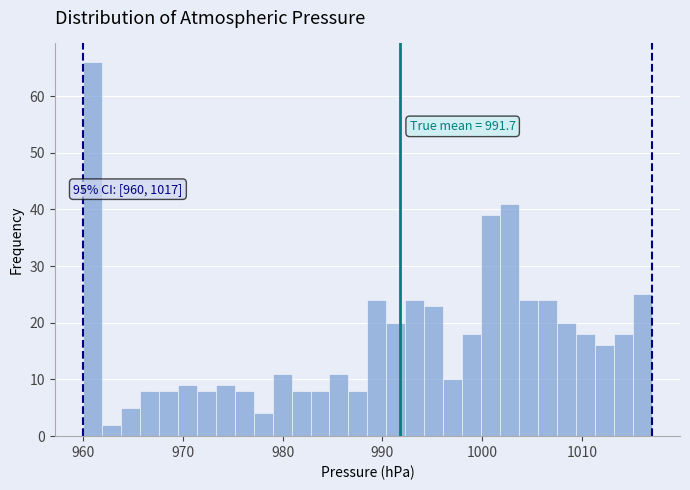

Read against the x-axis, roughly where is the centre of the tallest bar?

961